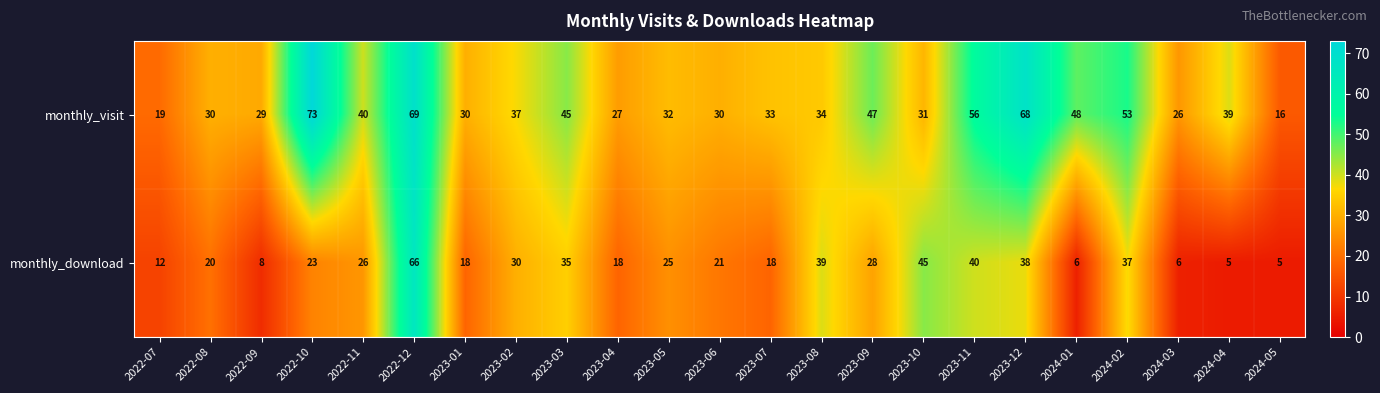

The monthly_download series shows 4 at 2022-09. True or false?

False